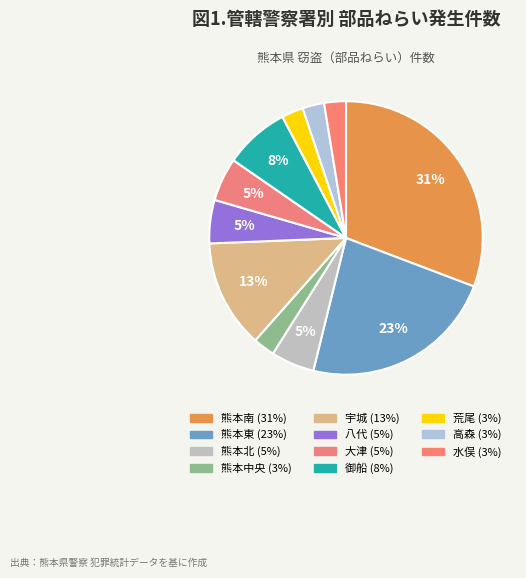

What percentage do 大津 and 荒尾 together represent?

7.7%